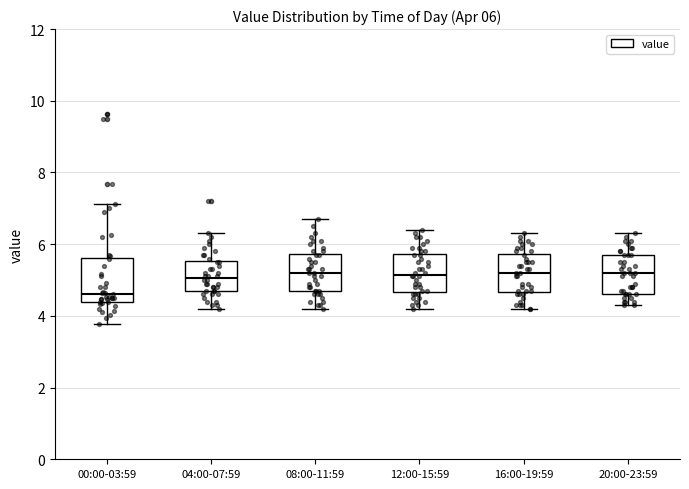

Which box's median line is the lowest?

00:00-03:59